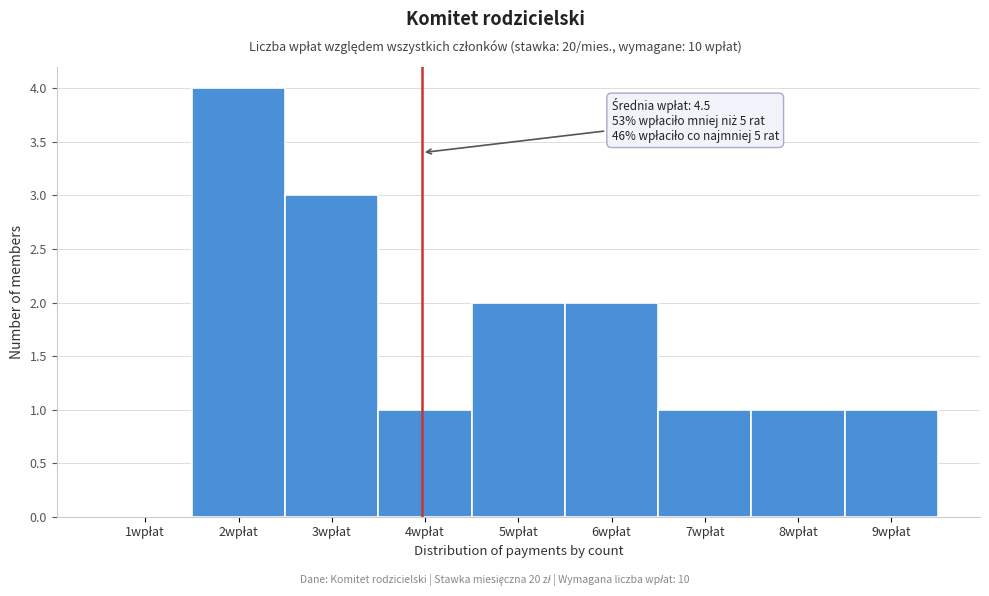

What is the maximum value shown in the chart?

4